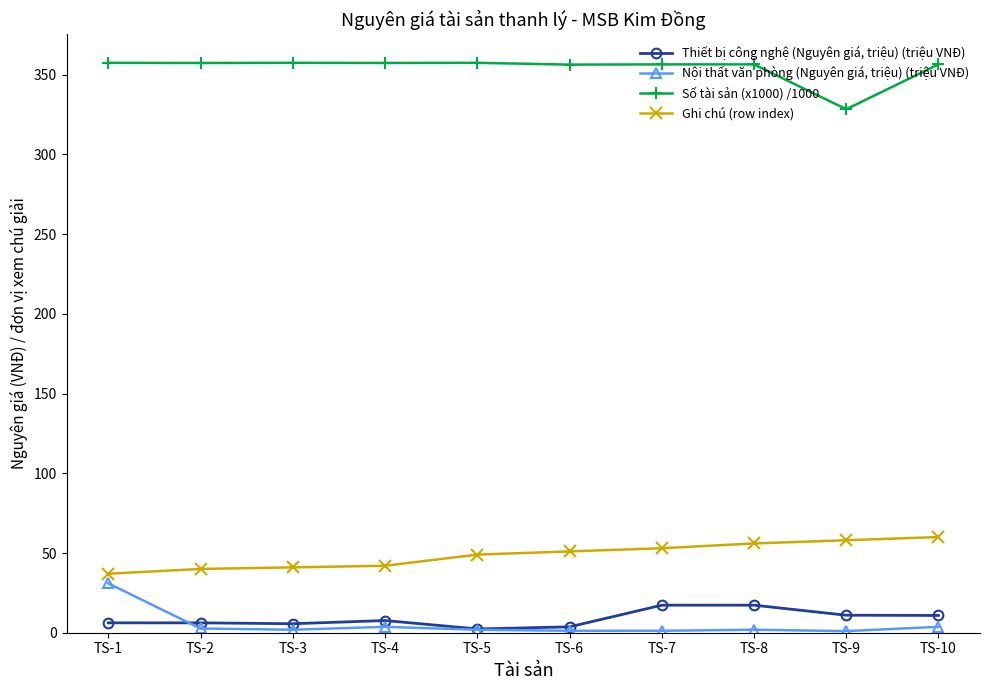

What is the value of the Nội thất văn phòng (Nguyên giá, triệu) (triệu VNĐ) point at the 4th from the left?

3.7